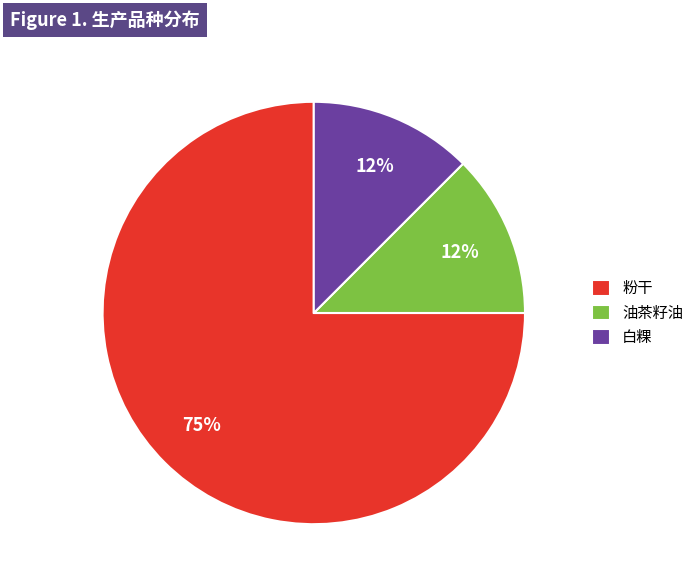

Which has a higher value, 白粿 or 粉干?

粉干